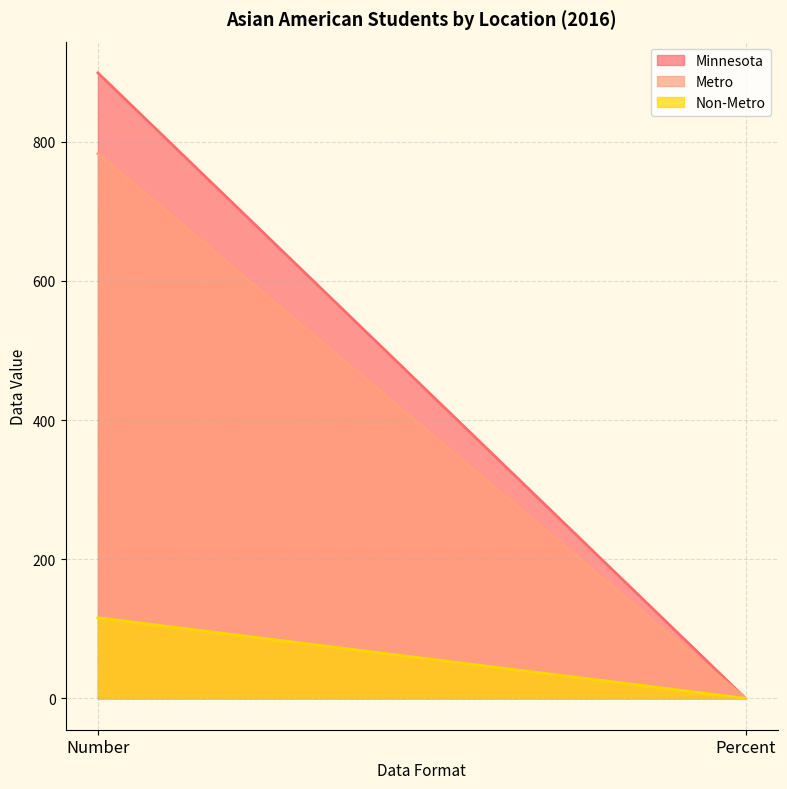

What is the difference between the Metro values at Percent and Number?

782.9